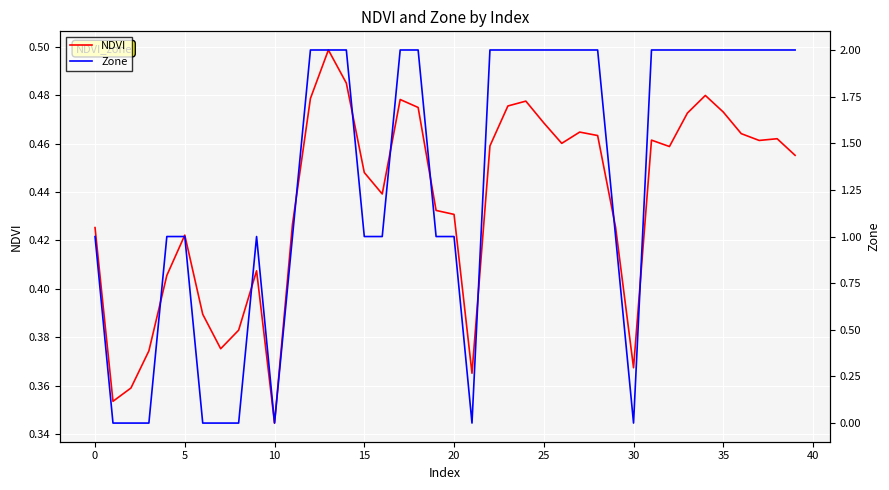

Which series ends up on top after the final intersection of NDVI and Zone?

Zone